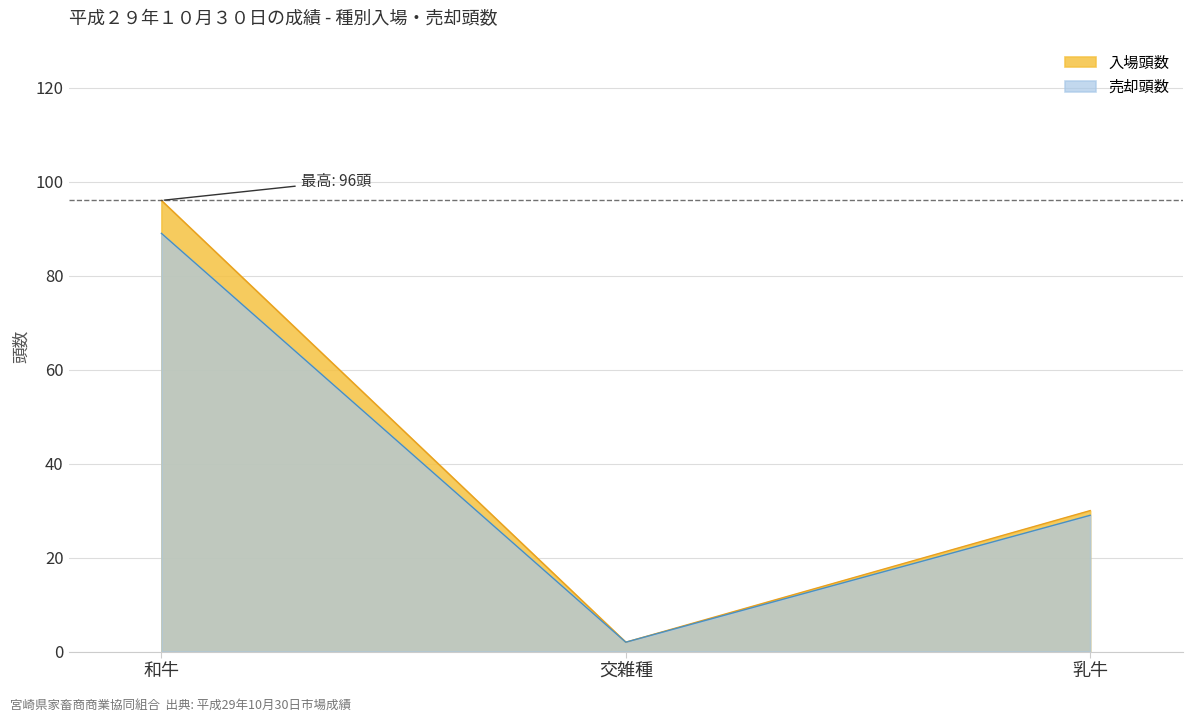

Which series has the largest range (max minus min)?

入場頭数